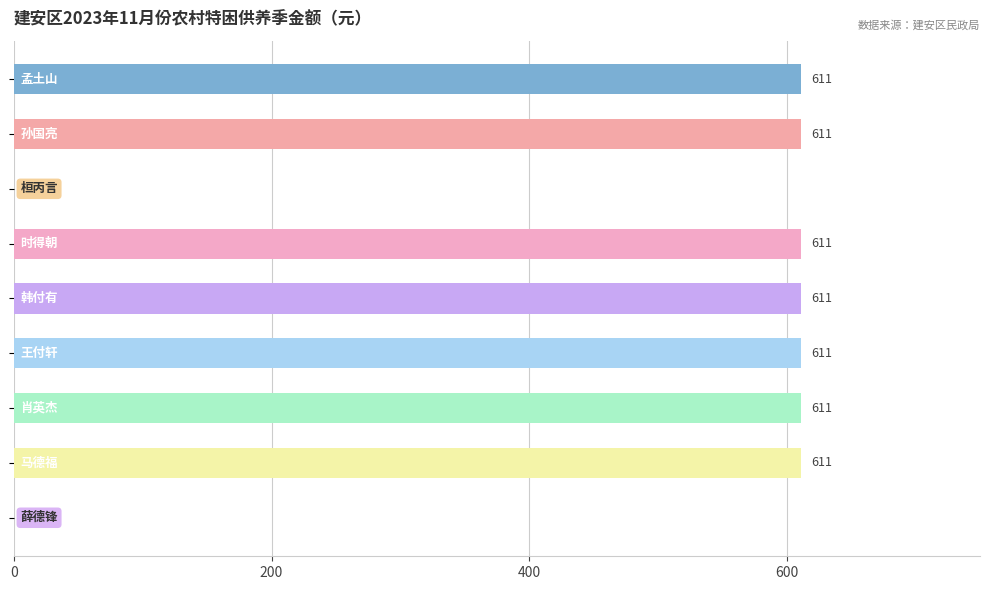

What is the maximum value shown in the chart?

611